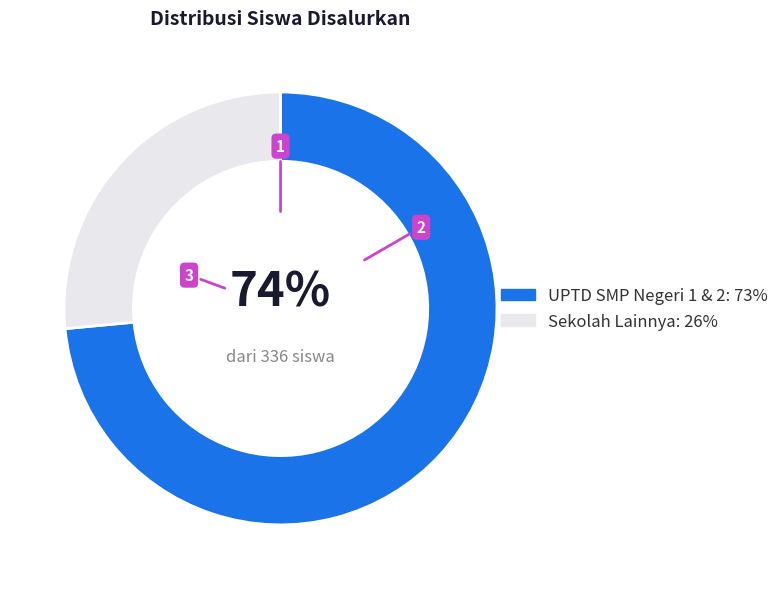

Is it true that UPTD SMP Negeri 1 & 2: 73% is 74% of the pie?

True